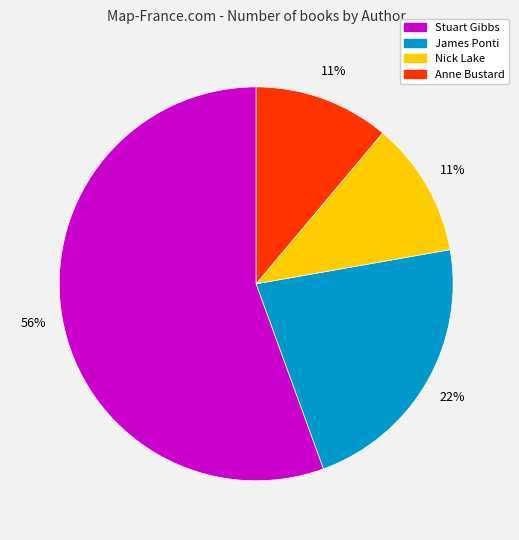

To the nearest percent, what is the average slice percentage?

25%